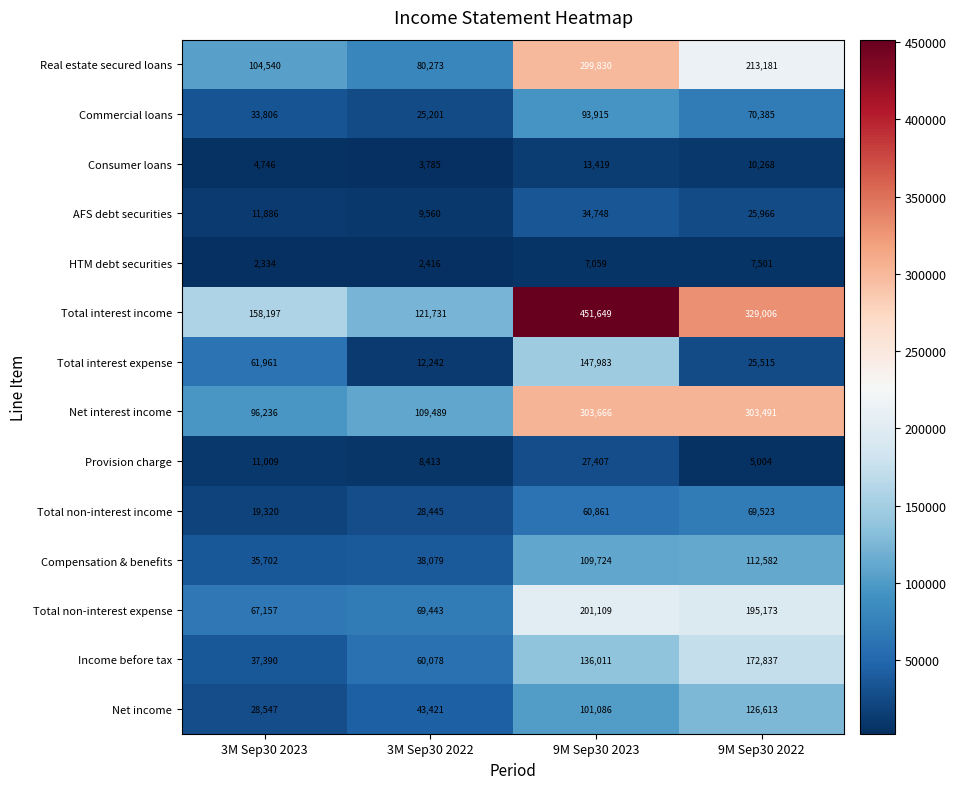

At which label does Net income reach its peak?

9M Sep30 2022